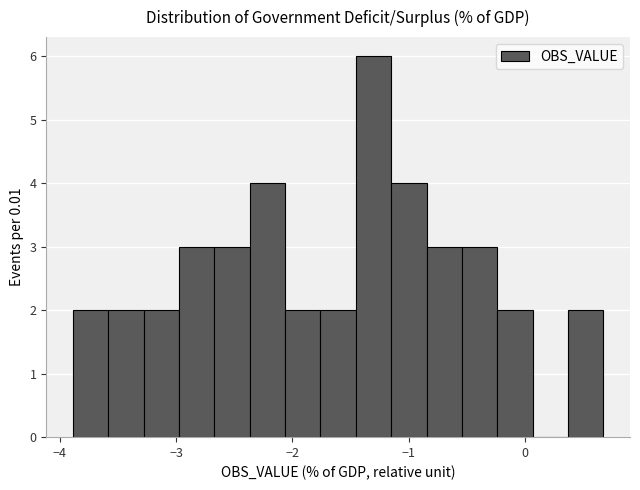

Read against the x-axis, roughly where is the centre of the tallest bar?

-1.3